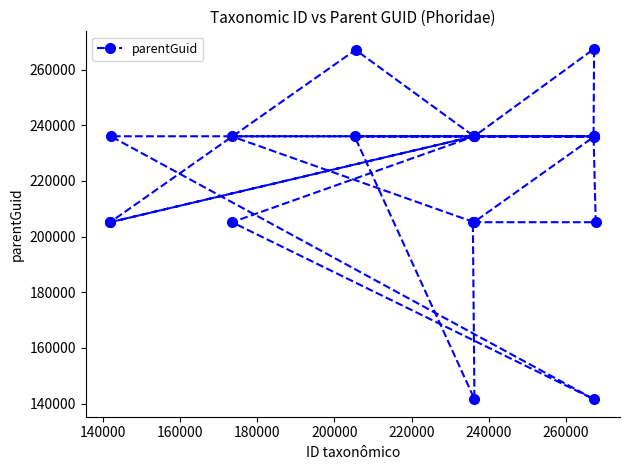

What is the smallest value displayed?

141569